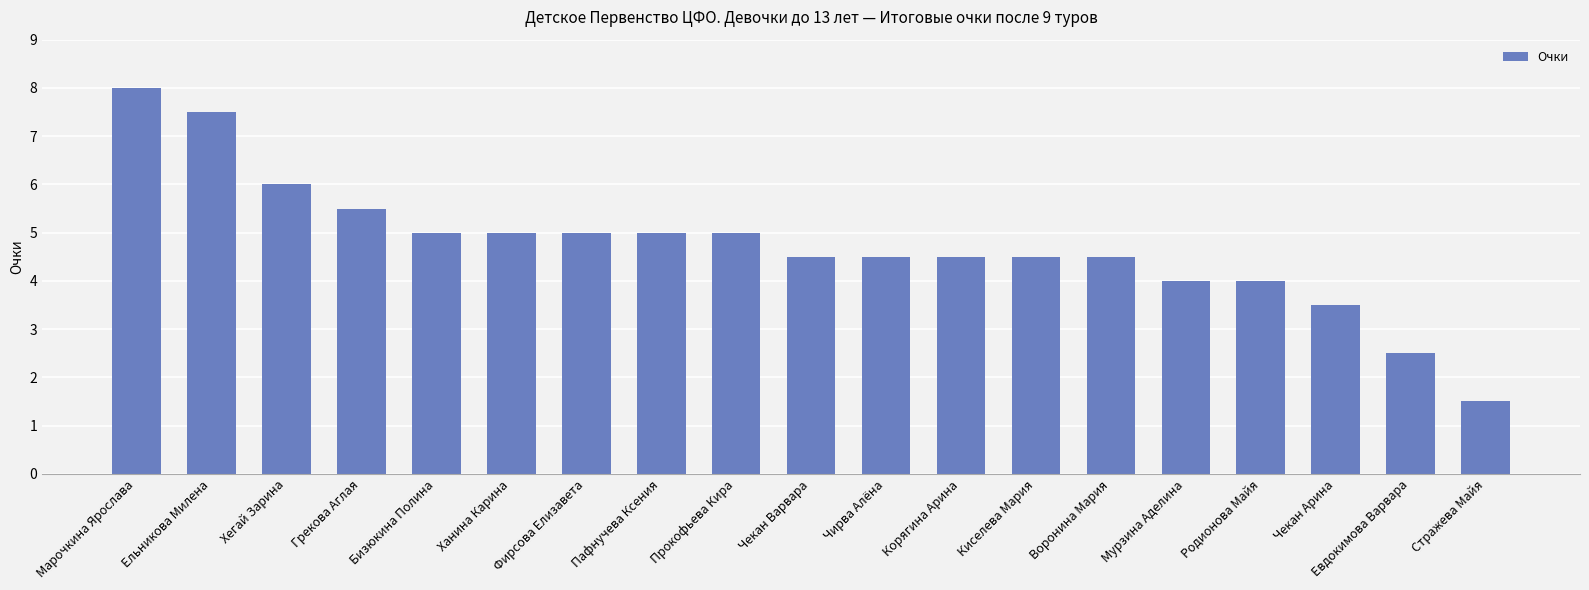

Reading left to right, what are all the values shown in this chart?

8.0	7.5	6.0	5.5	5.0	5.0	5.0	5.0	5.0	4.5	4.5	4.5	4.5	4.5	4.0	4.0	3.5	2.5	1.5